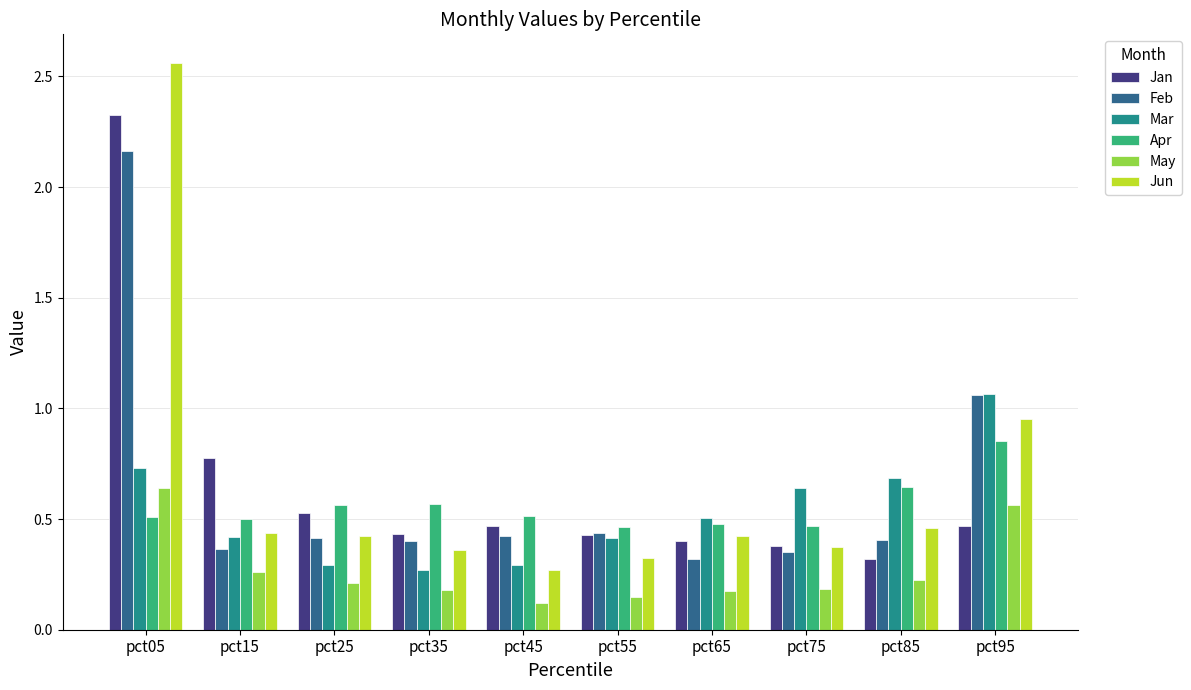

How many bars are there in total?

60